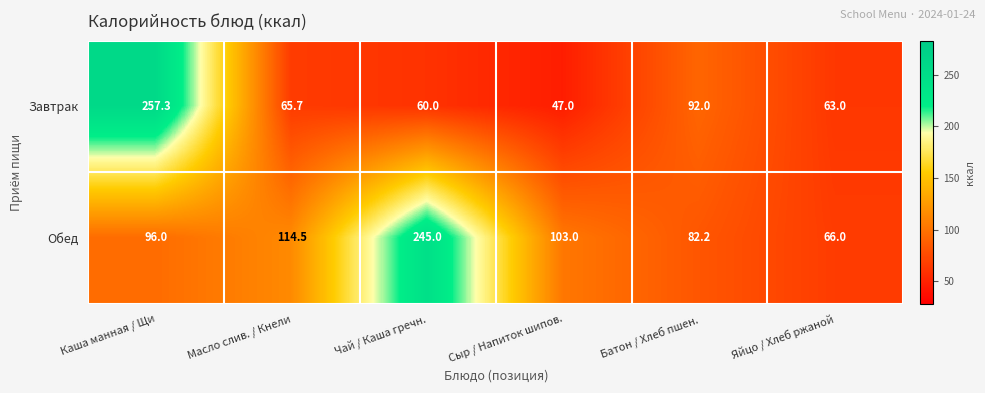

What is the spread (max minus min) of values at Яйцо / Хлеб ржаной?

3.0